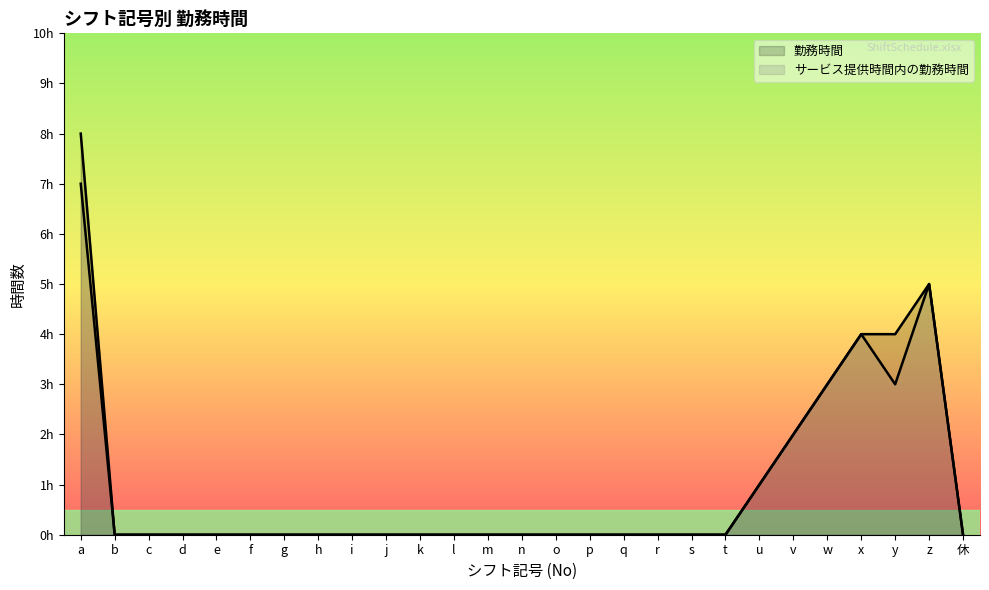

The サービス提供時間内の勤務時間 series shows 7 at a. True or false?

True